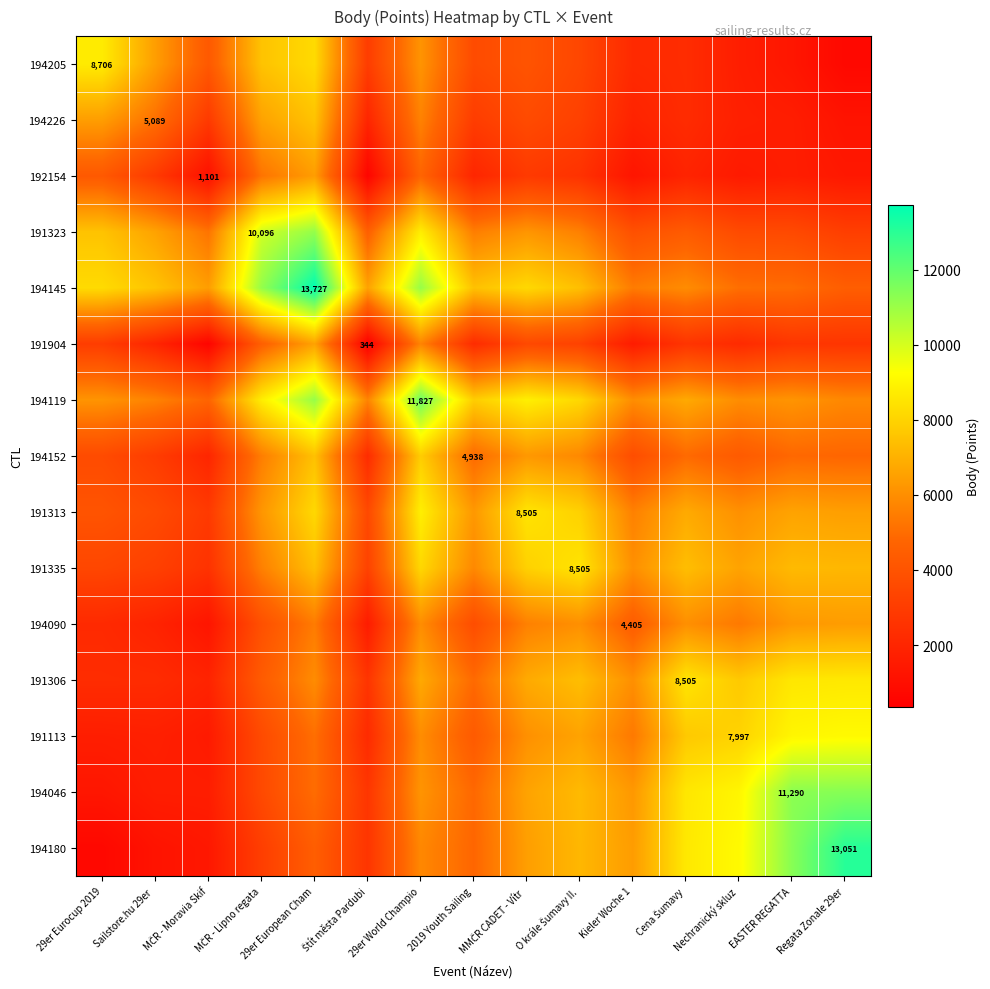

Rank the categories by 194046 value from lowest to highest.

29er Eurocup 2019, Sailstore.hu 29er, MČR - Moravia Skif, Štít města Pardubi, MČR - Lipno regata, 2019 Youth Sailing, 29er European Cham, 29er World Champio, Kieler Woche 1, MMČR CADET - Vítr, O krále Šumavy II., Cena Šumavy, Nechranický skluz, EASTER REGATTA, Regata Zonale 29er